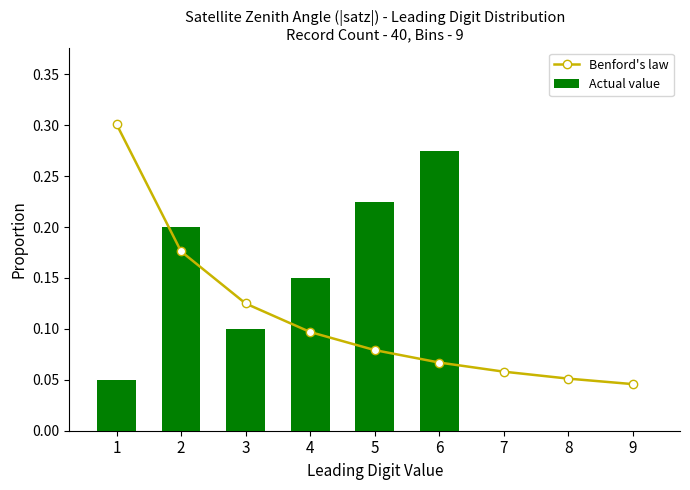

At how many categories does at least one series exceed 0?

9